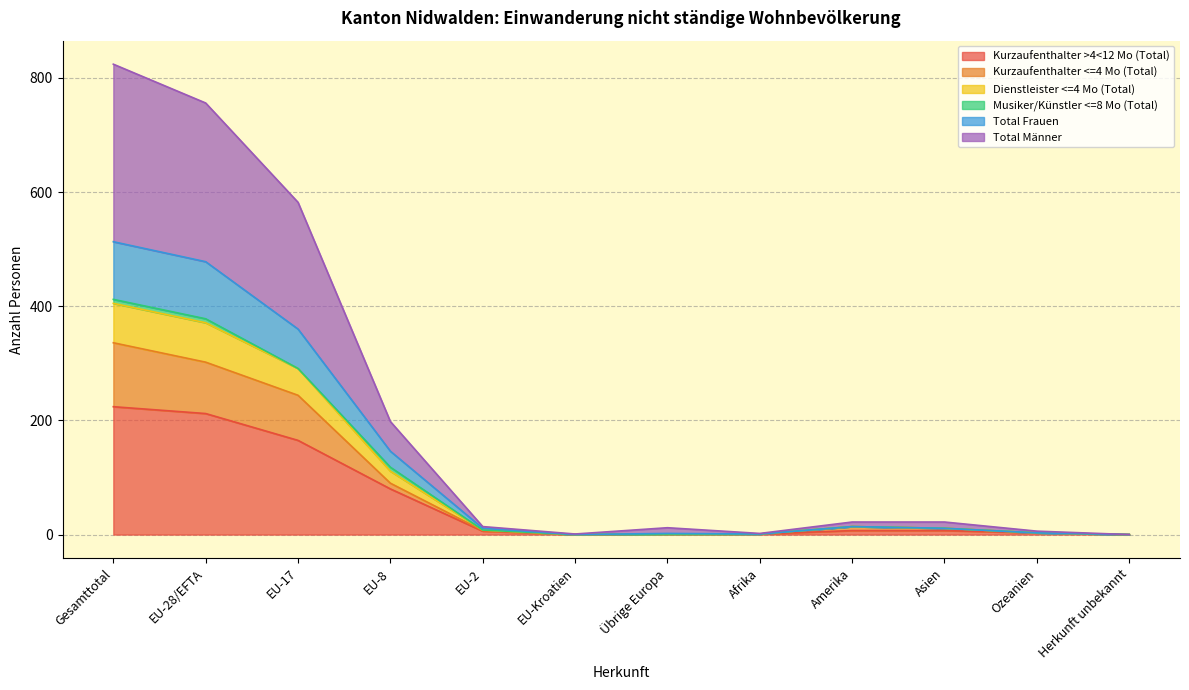

Does the chart display data point markers on the line(s)?

No